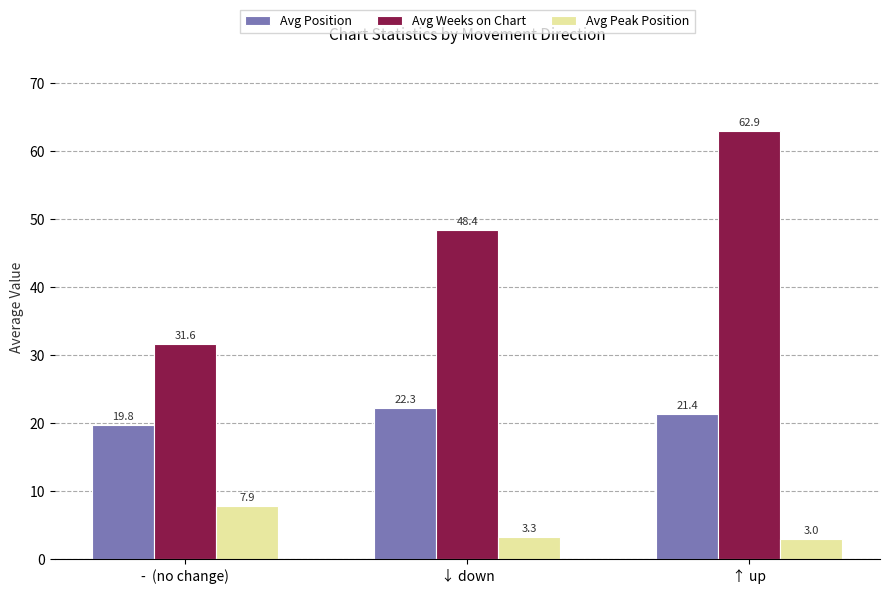

True or false: Avg Weeks on Chart has a value of 62.9 at ↑ up.

True